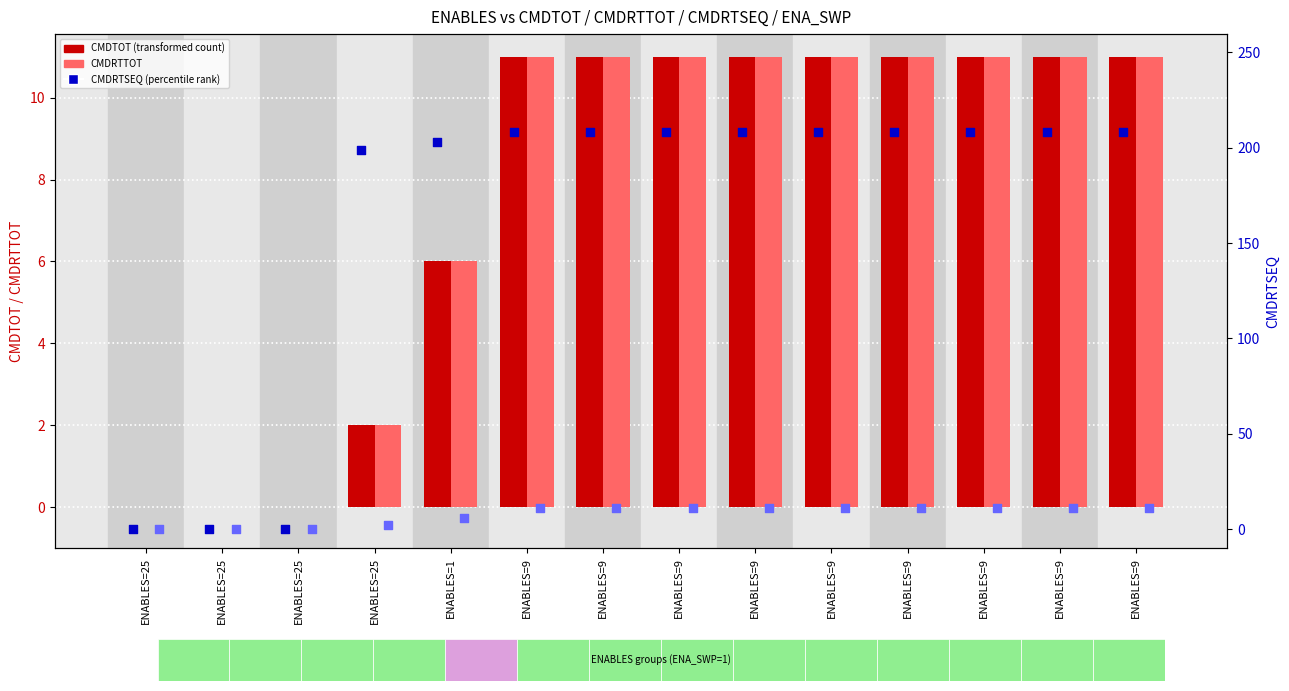

Which series contains the lowest Y value?

CMDTOT